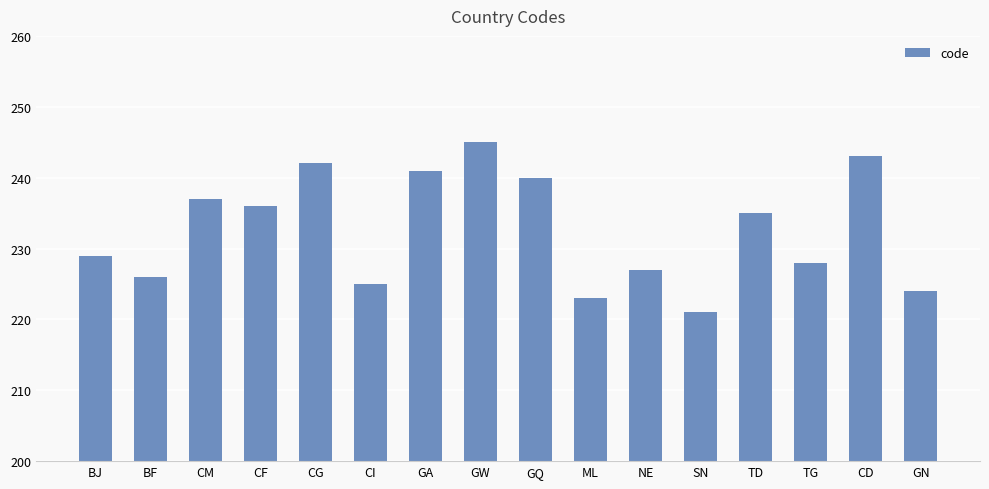

What value does the data have at CD, to the nearest 5?

245